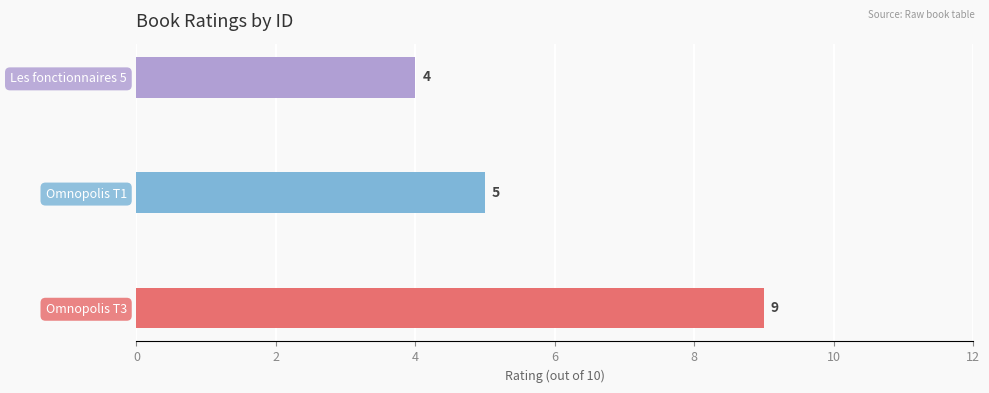

Which has a higher value, Les fonctionnaires 5 or Omnopolis T3?

Omnopolis T3